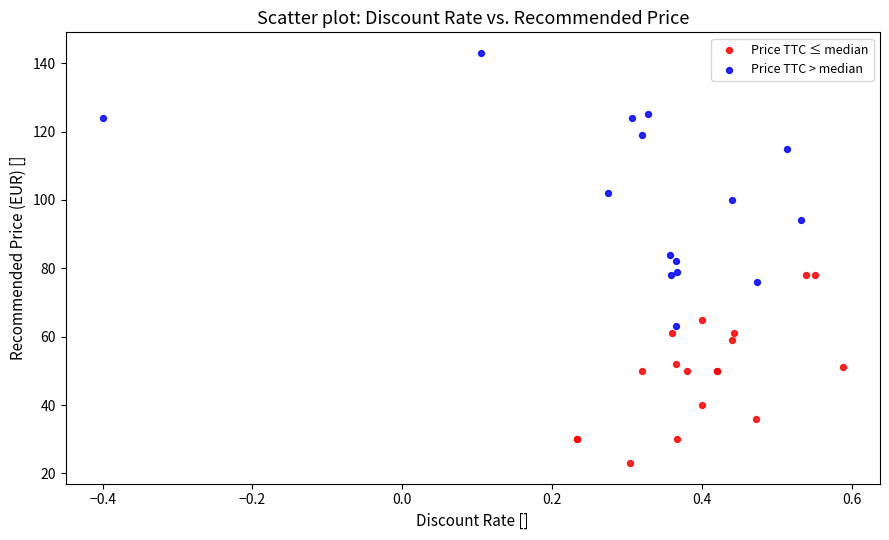

What are all the series names shown in the legend?

Price TTC ≤ median, Price TTC > median